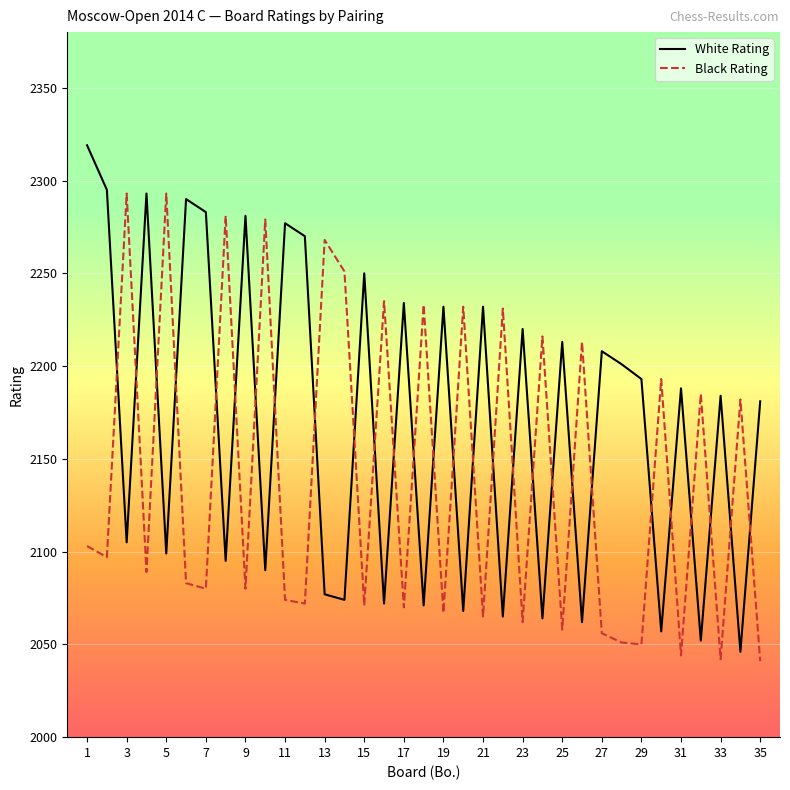

What is the difference between the maximum and minimum values in the Black Rating series?

252